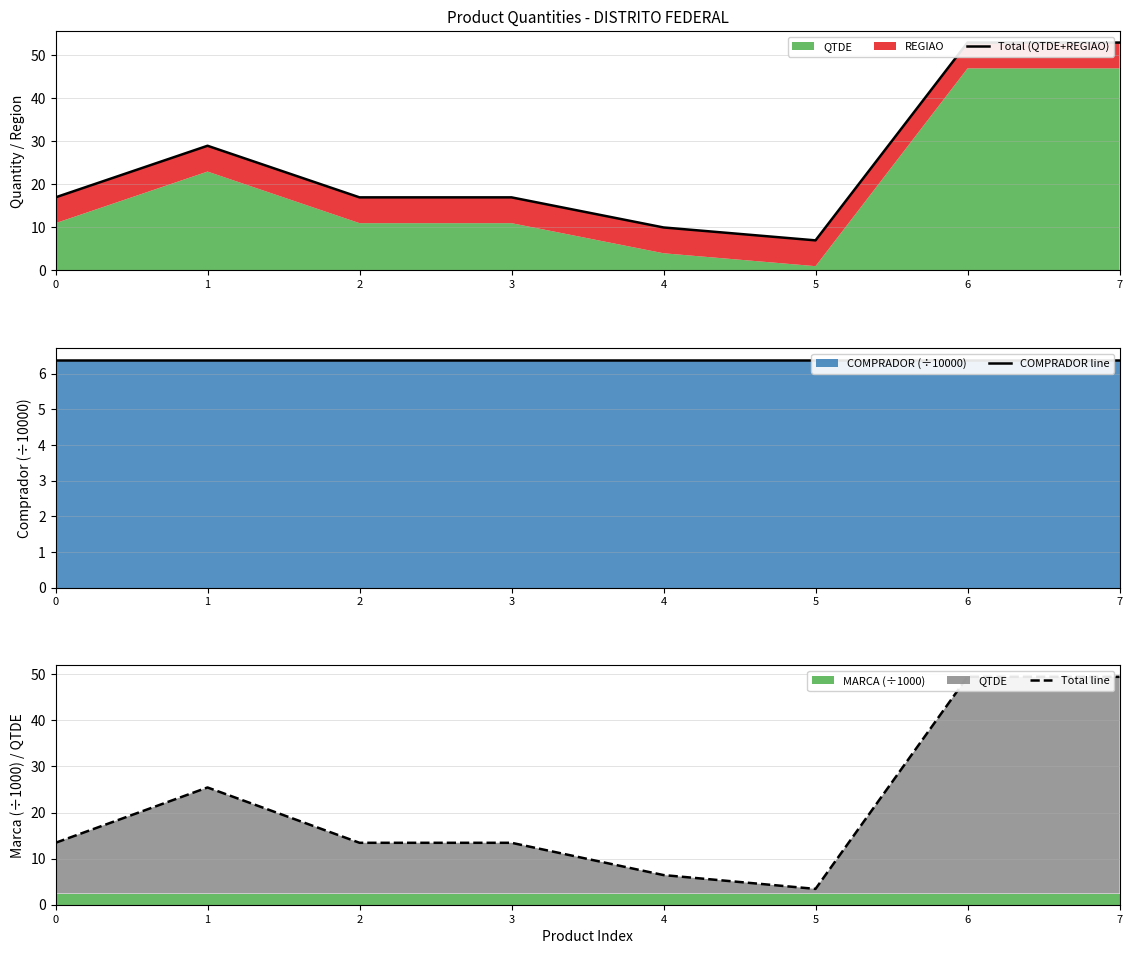

Reading left to right, list all the values displayed in this chart.

Total (QTDE+REGIAO): 0=17.0	1=29.0	2=17.0	3=17.0	4=10.0	5=7.0	6=53.0	7=53.0
COMPRADOR line: 0=6.4	1=6.4	2=6.4	3=6.4	4=6.4	5=6.4	6=6.4	7=6.4
Total line: 0=13.4	1=25.4	2=13.4	3=13.4	4=6.4	5=3.4	6=49.4	7=49.4